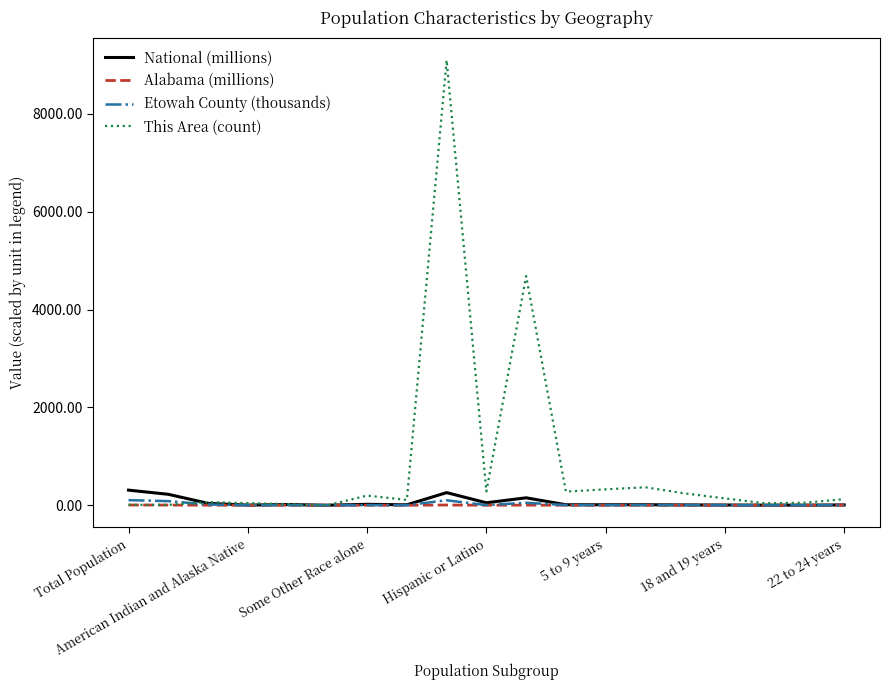

What are all the series names shown in the legend?

National (millions), Alabama (millions), Etowah County (thousands), This Area (count)